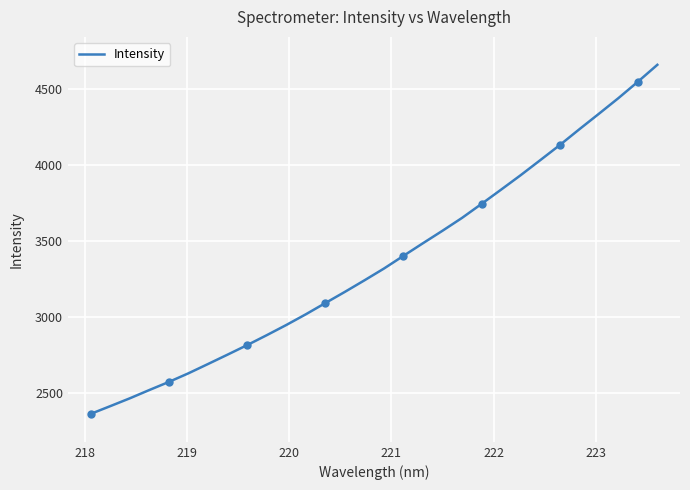

What is the maximum value for Intensity?

4656.3